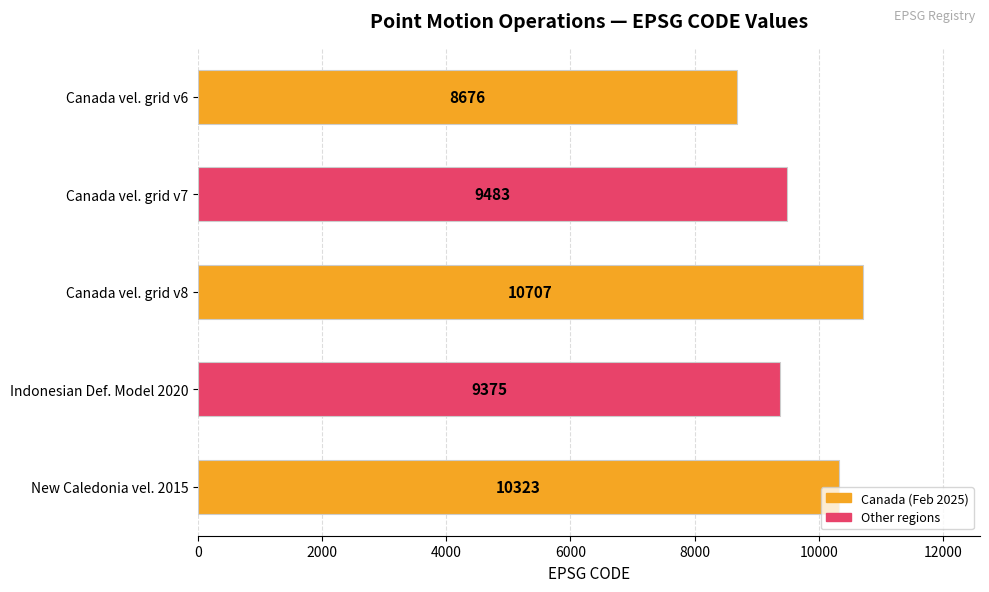

What is the change in value from Canada vel. grid v6 to Canada vel. grid v8?

+2031